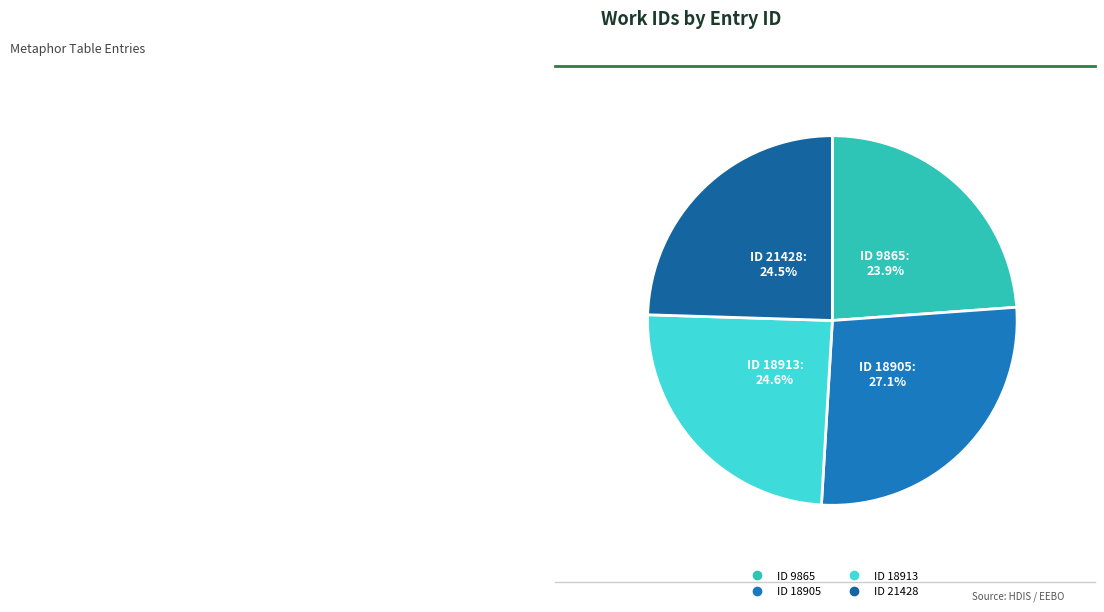

Is there any slice that represents more than half of the pie?

No